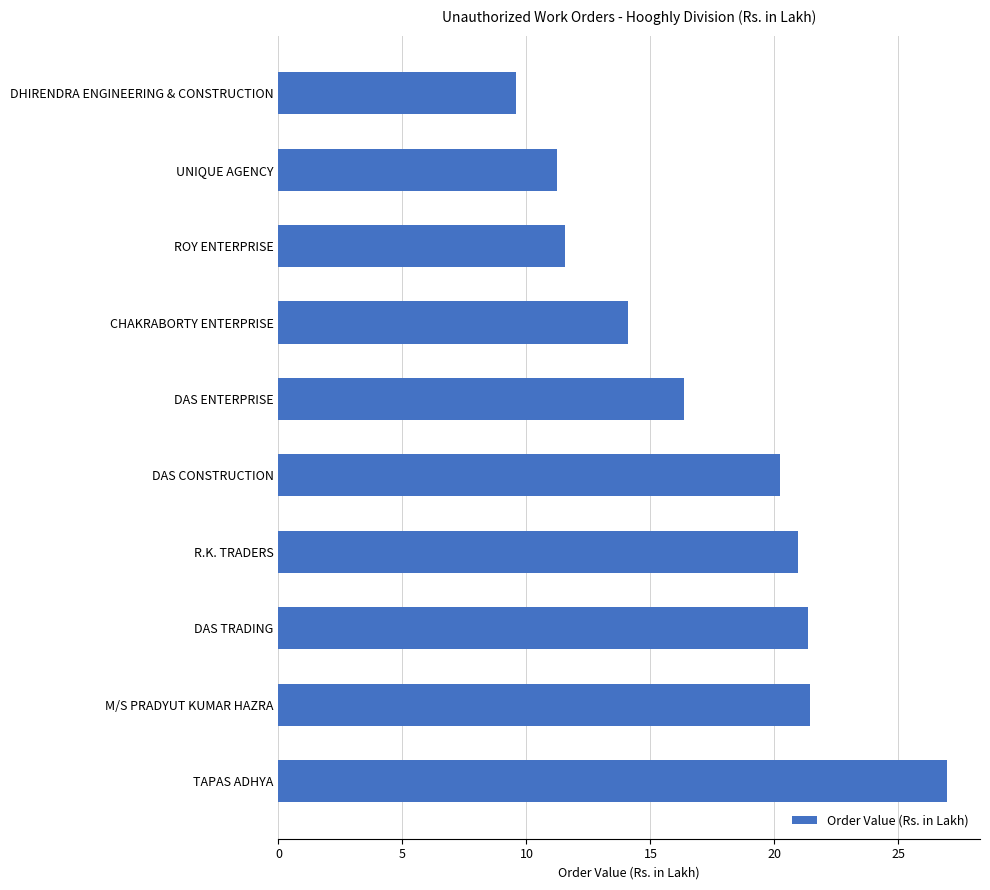

What is the change in value from TAPAS ADHYA to M/S PRADYUT KUMAR HAZRA?

-5.5